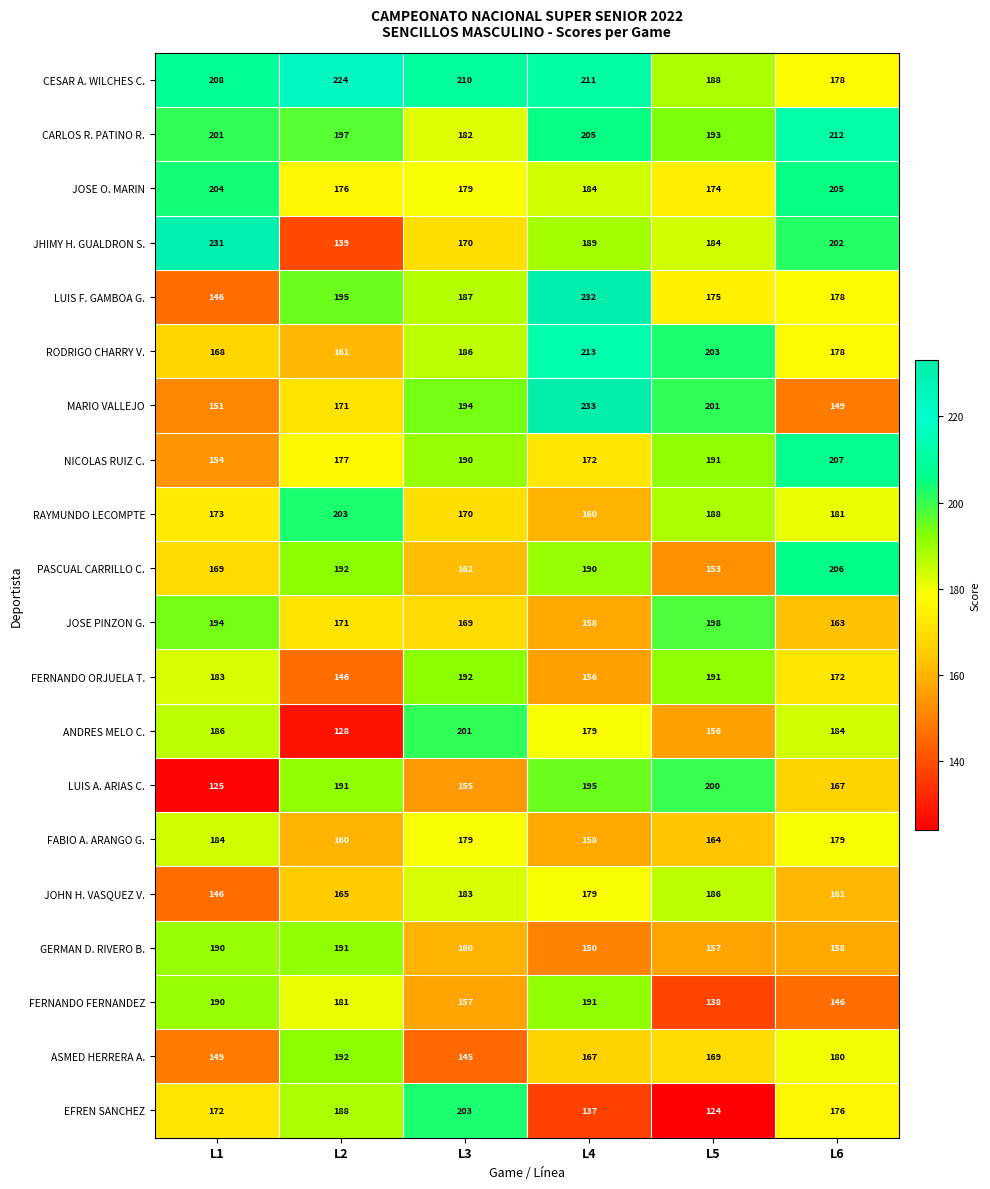

What is the difference between the maximum and minimum values in the ANDRES MELO C. series?

73